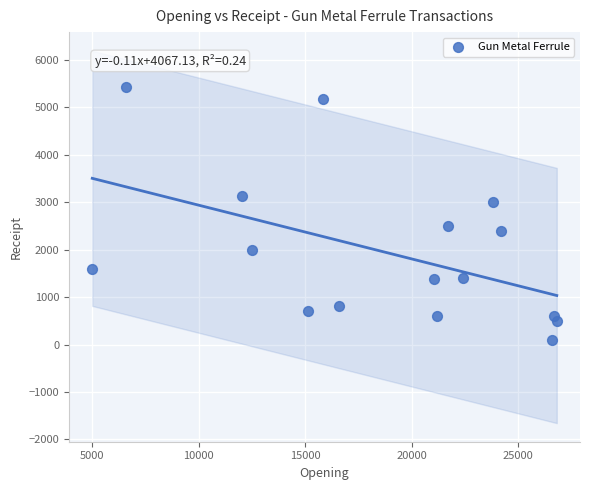

What is the range of X values (max minus min)?

21804